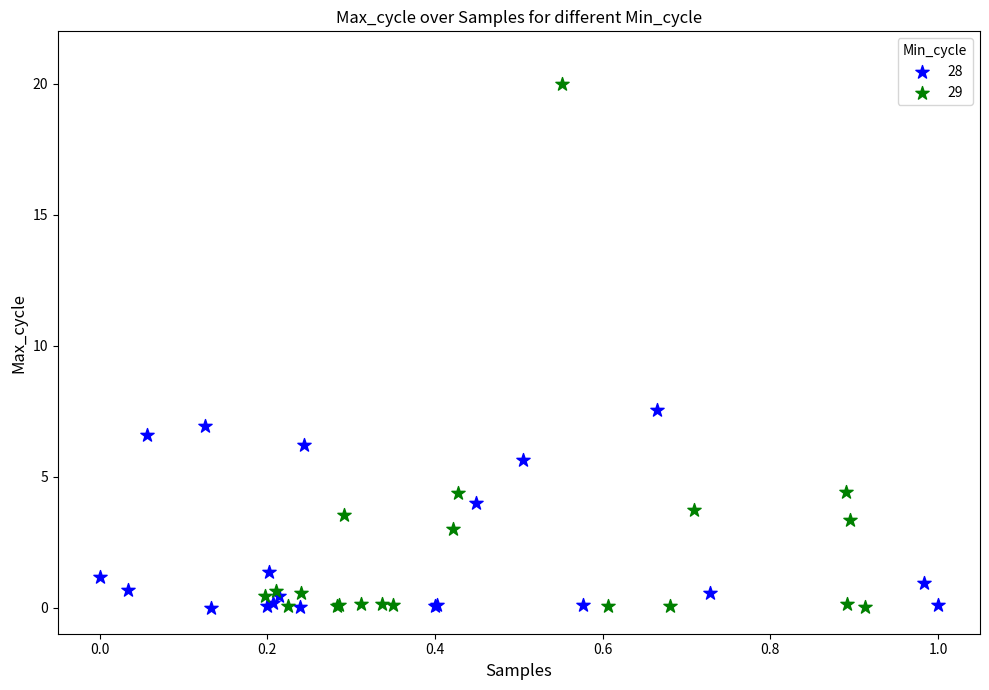

Which series contains the highest Y value?

29